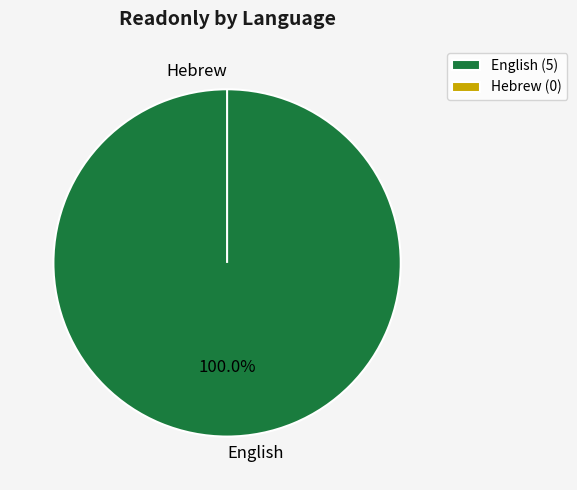

True or false: Hebrew accounts for 0% of the total.

True